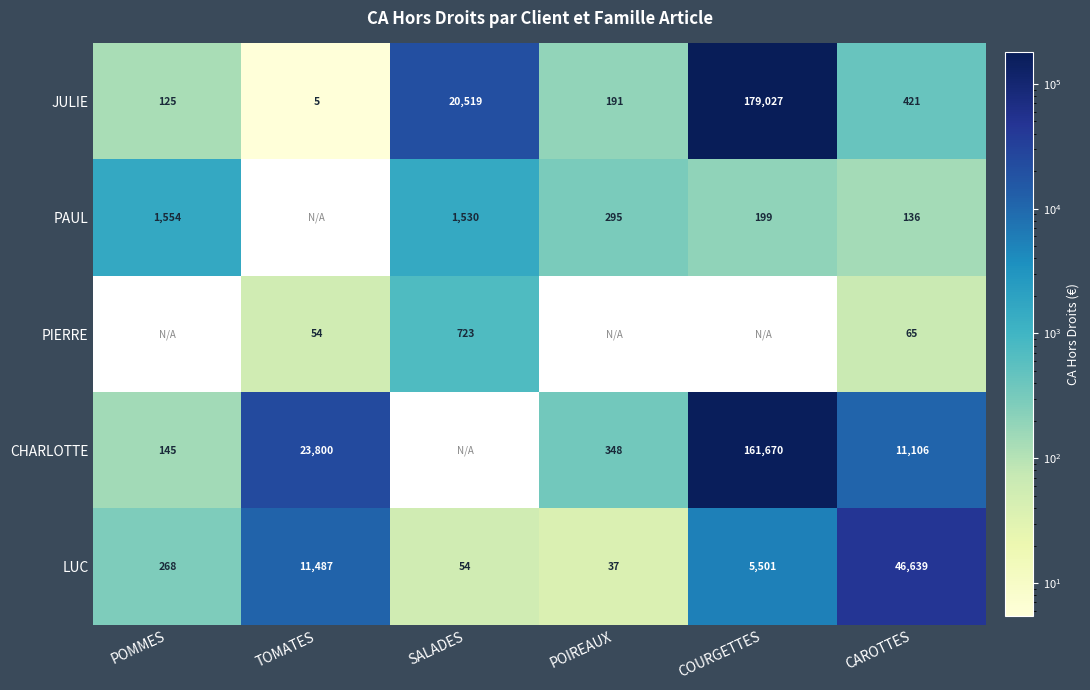

Is the value of JULIE at CAROTTES greater than the value of PIERRE at SALADES?

No